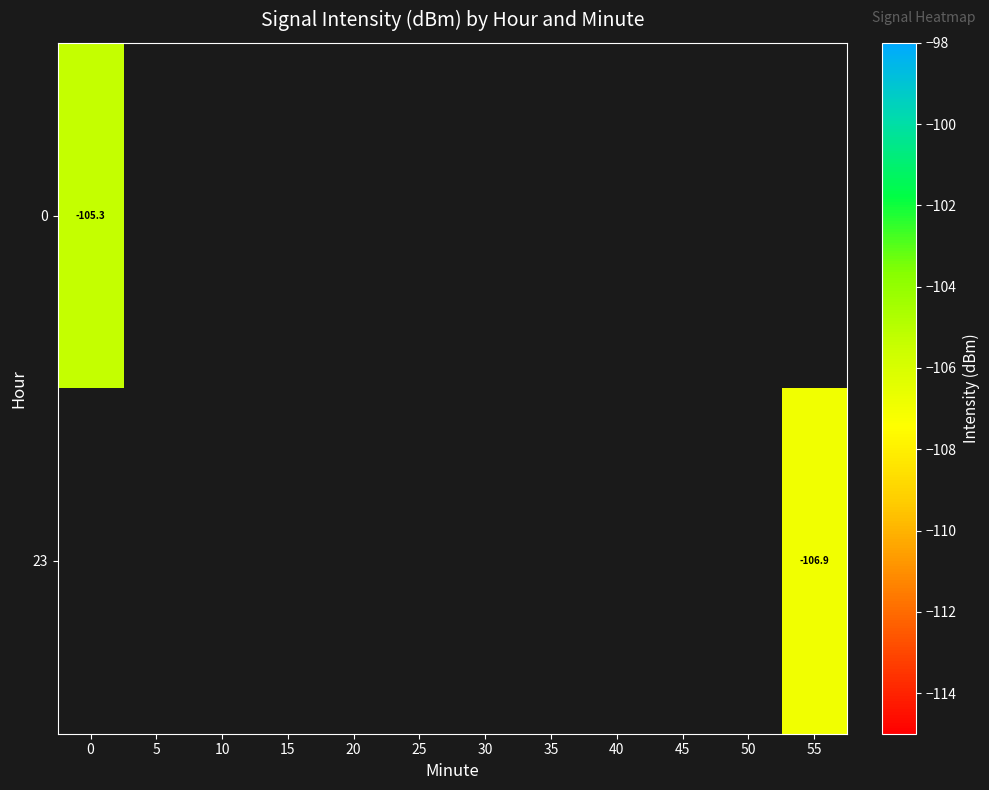

How many negative values does the 23 series have?

1